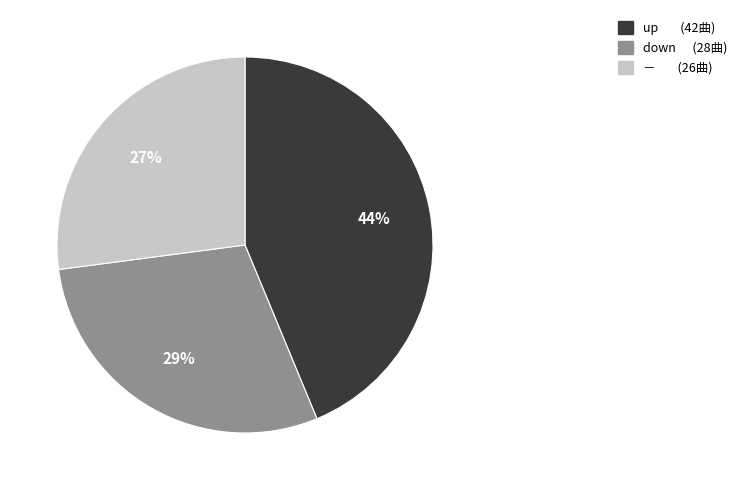

Is there any slice that represents more than half of the pie?

No